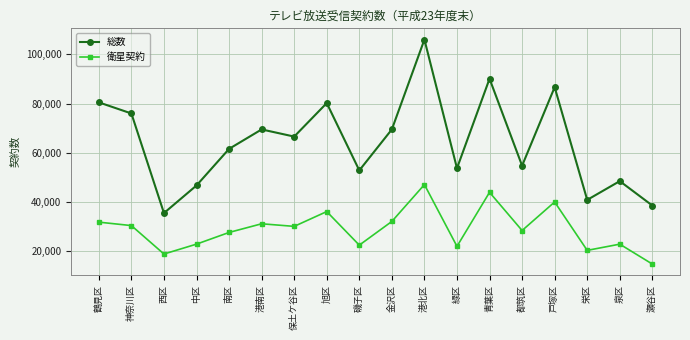

What is the approximate value of 総数 at 泉区?

48433